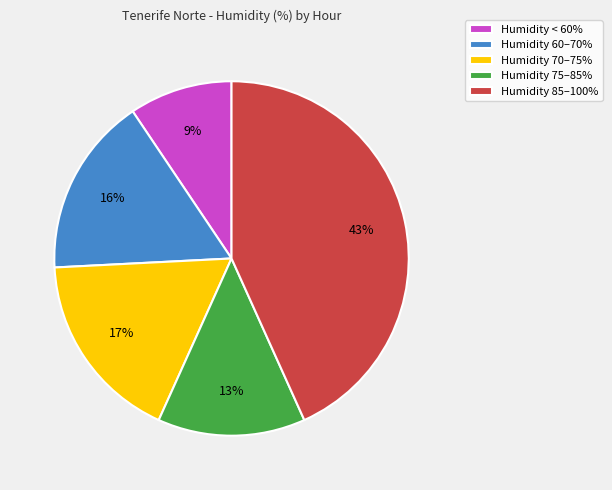

Which has a higher value, Humidity 60–70% or Humidity < 60%?

Humidity 60–70%